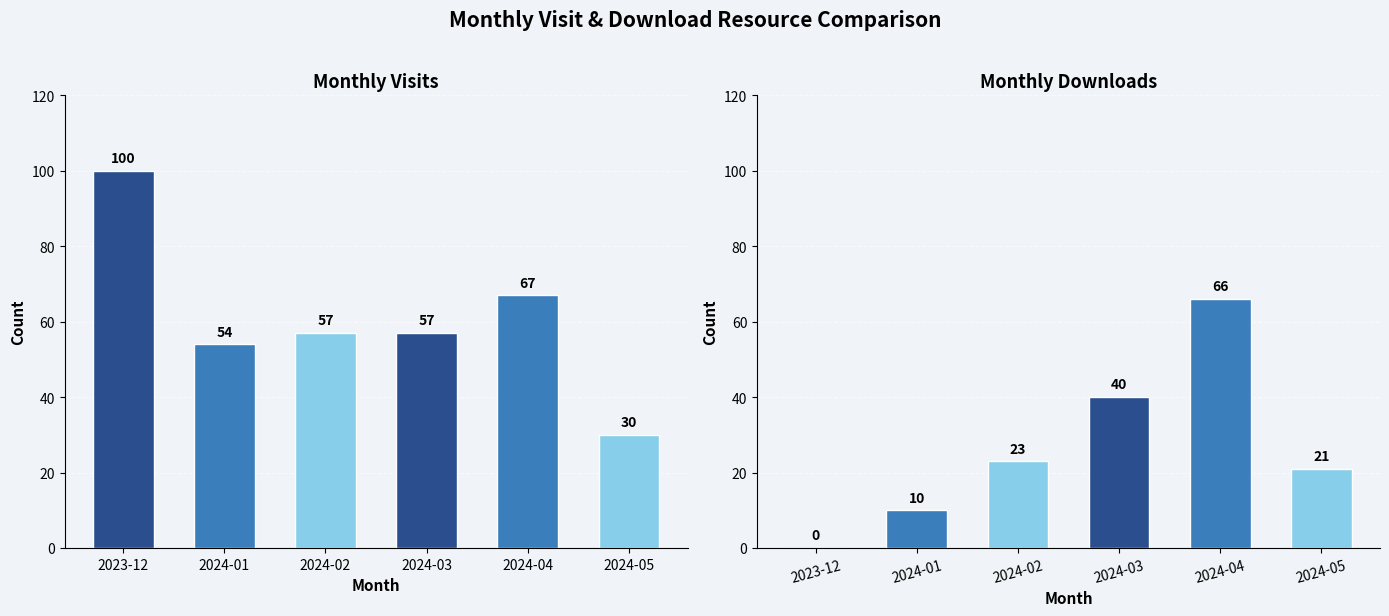

Rank the series at 2024-03 from highest to lowest value.

monthly_visit, monthly_download_resource